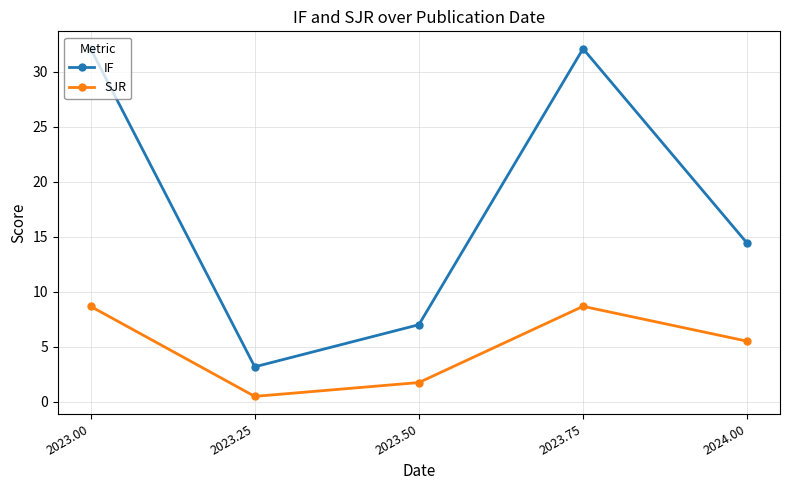

What is the total value across all series at 2023.50?

8.7